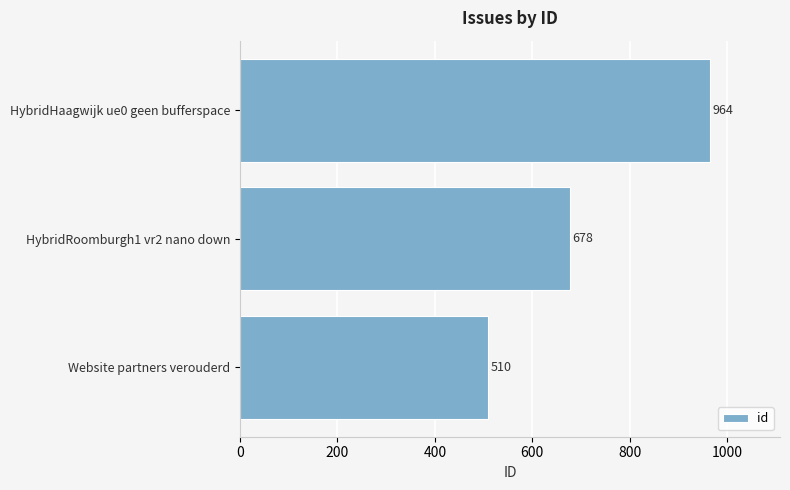

Which has a higher value, Website partners verouderd or HybridHaagwijk ue0 geen bufferspace?

HybridHaagwijk ue0 geen bufferspace